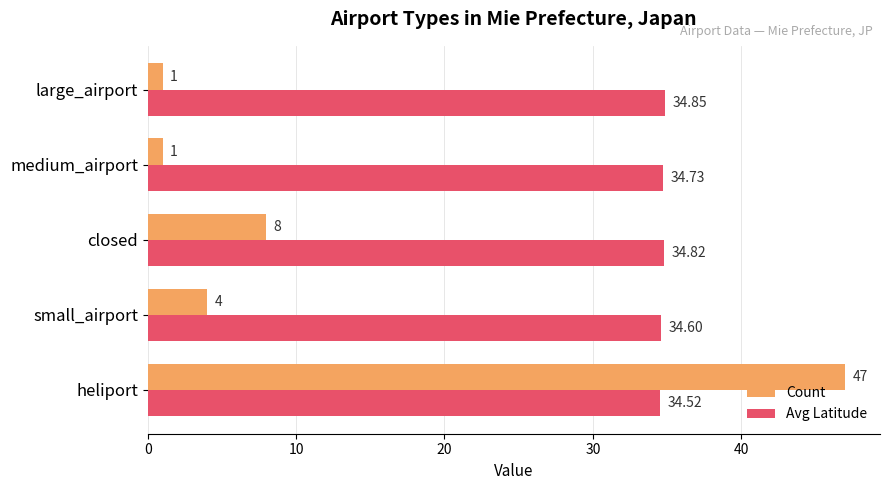

How many categories are shown in the chart?

5